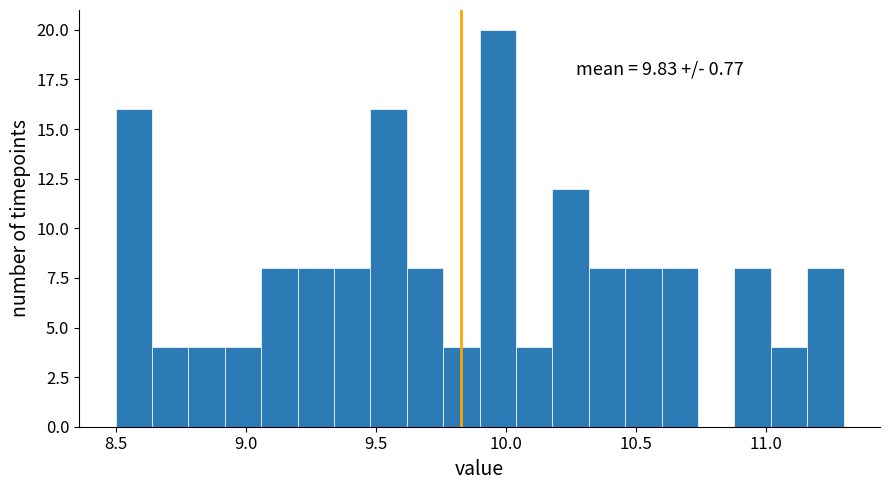

Read against the x-axis, roughly where is the centre of the tallest bar?

9.95